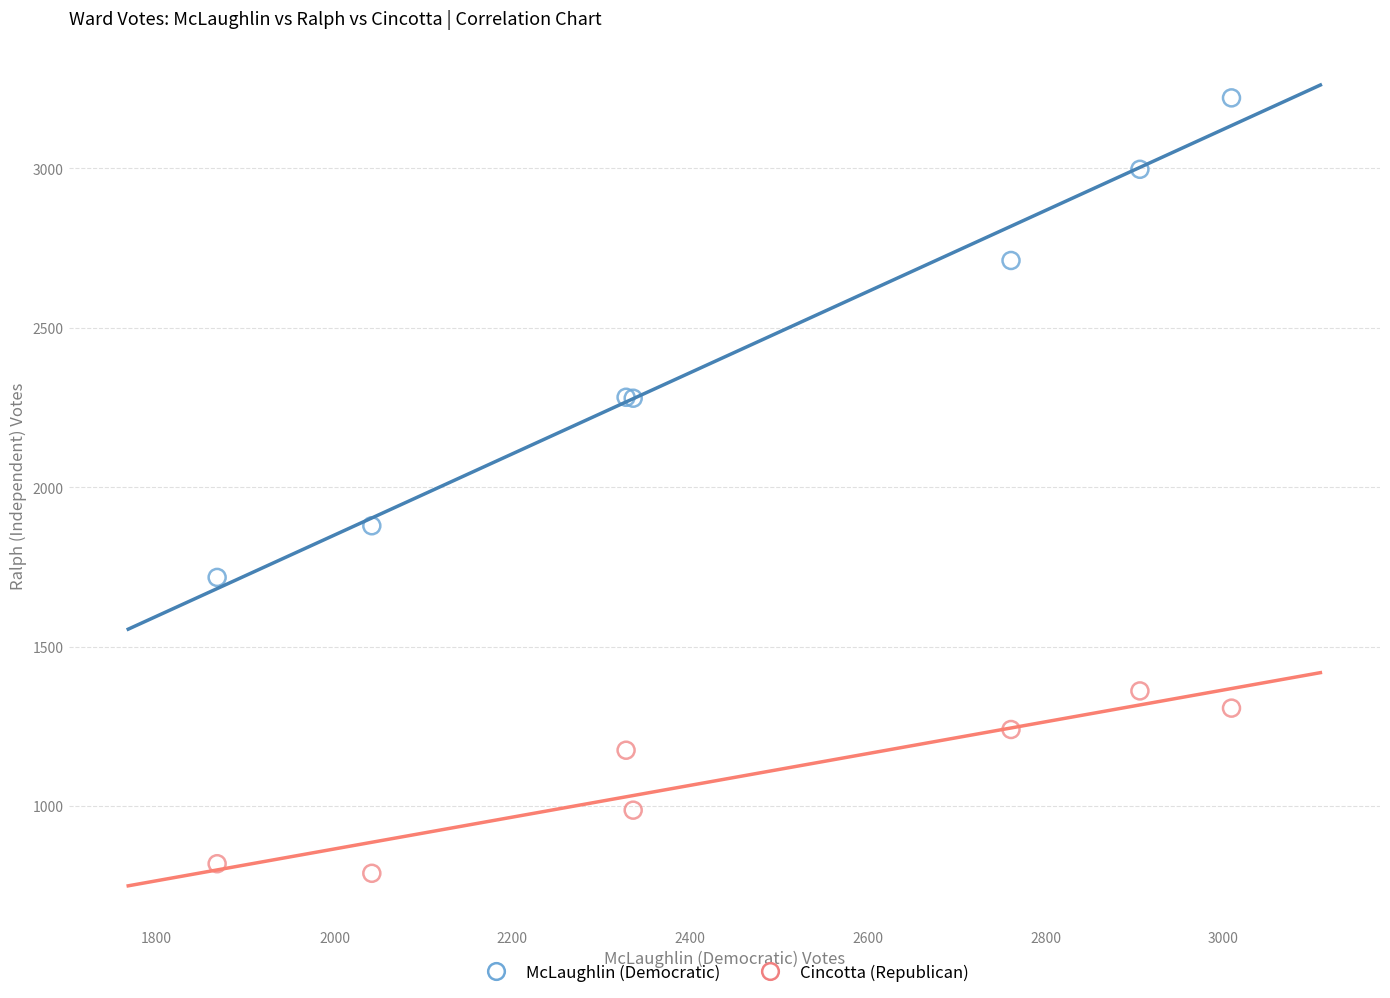

Across all series, what Y value is closest to 2005?

1879